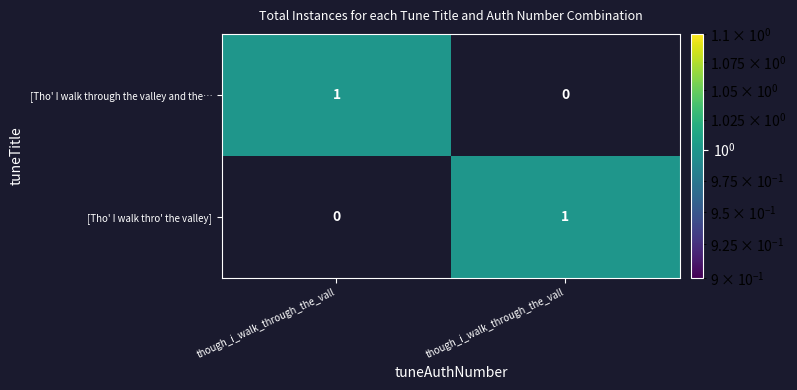

What is the total value across all series at though_i_walk_through_the_vall?

1